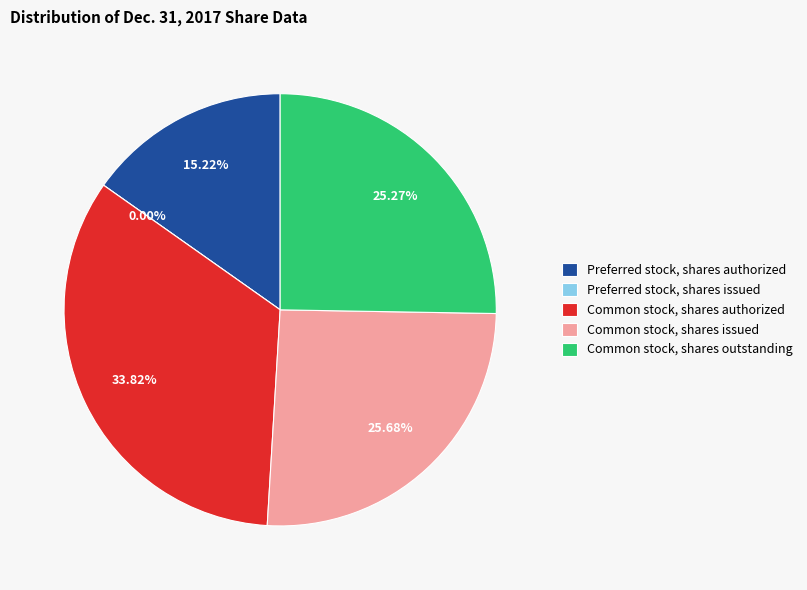

Which category has the biggest portion of the pie?

Common stock, shares authorized